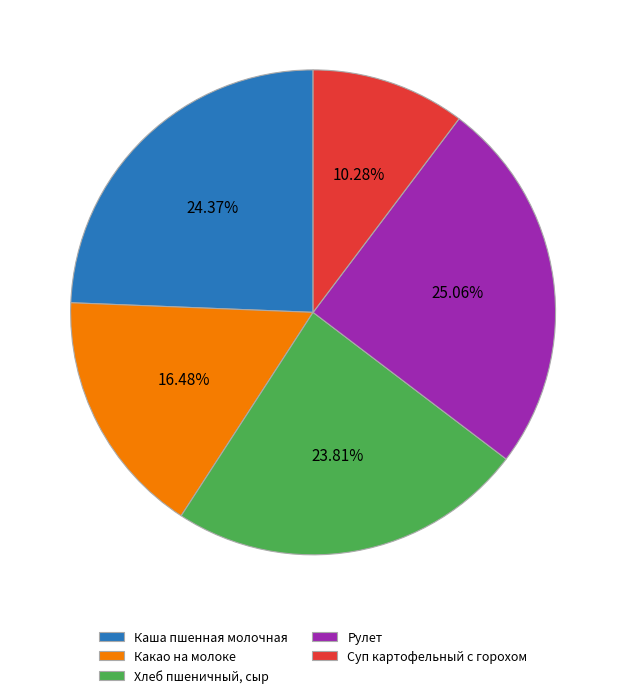

How many segments does this pie chart have?

5